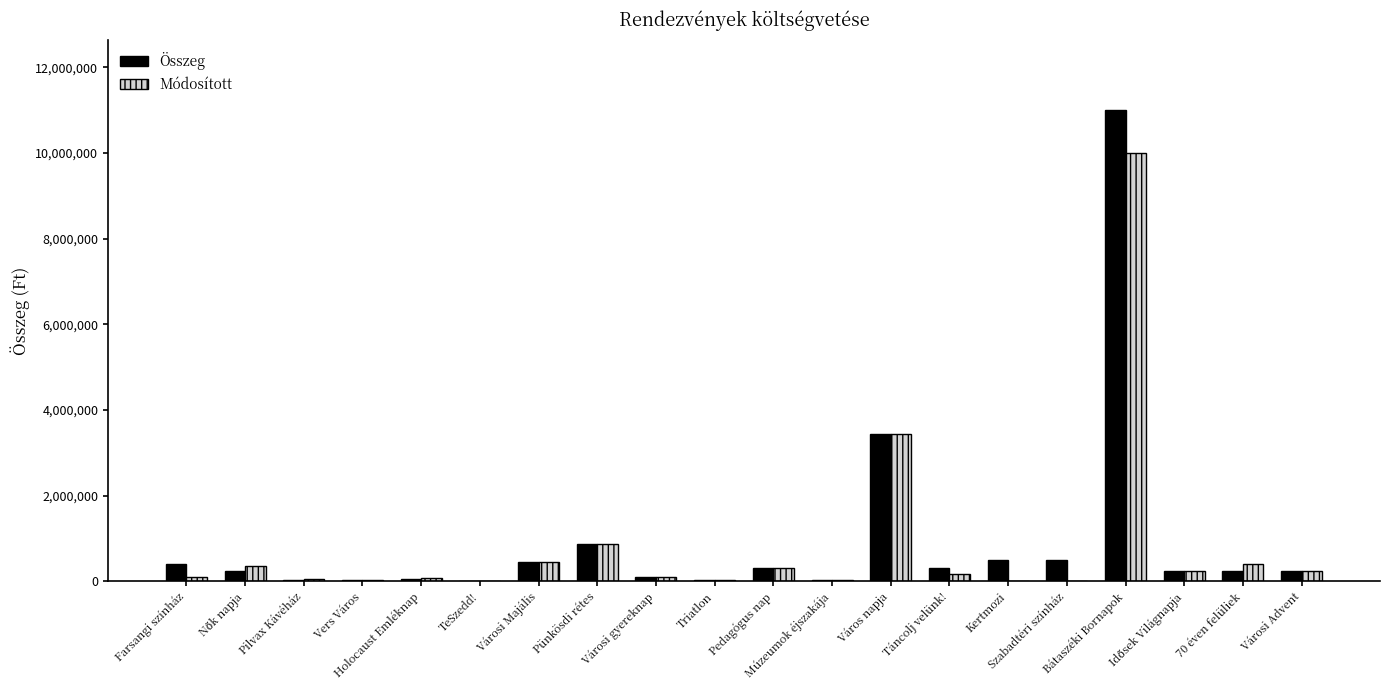

What value does the Összeg series have at Táncolj velünk!, to the nearest 10?

320000